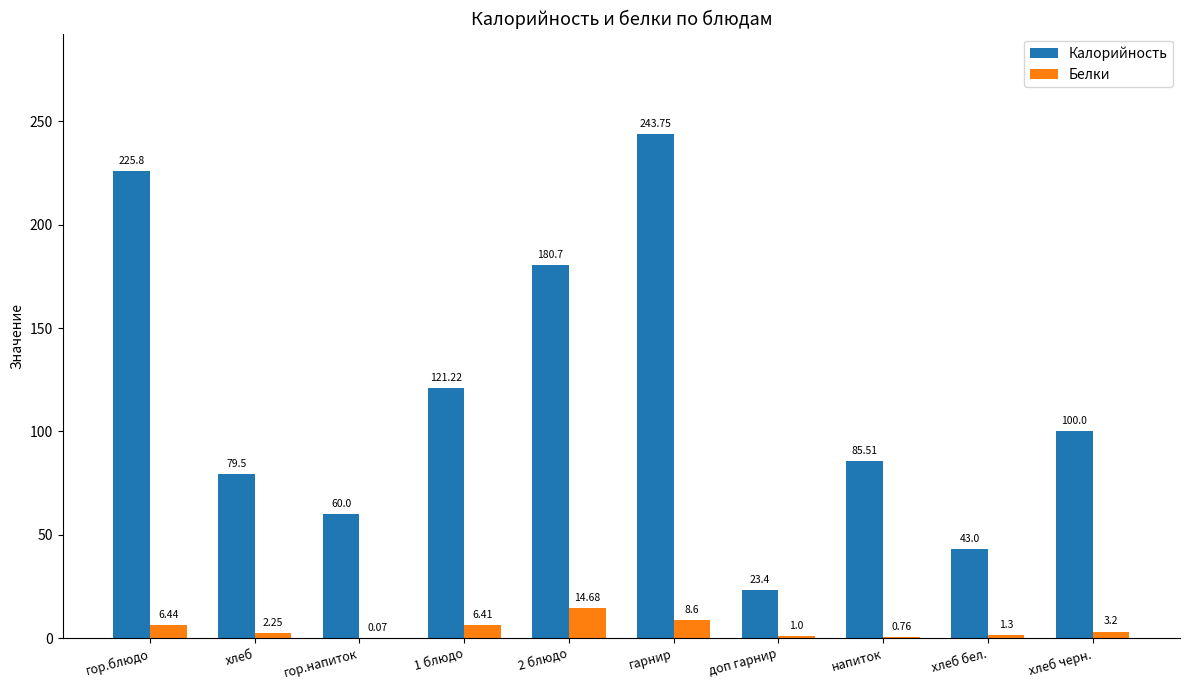

Which category has the highest value across all series?

гарнир